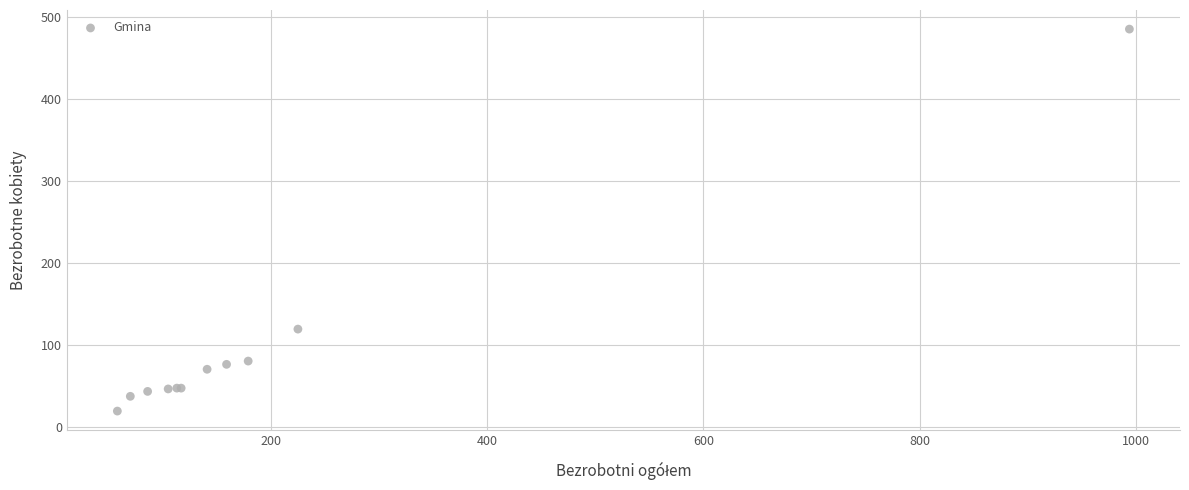

What Y value in the scatter plot is closest to 252?

119